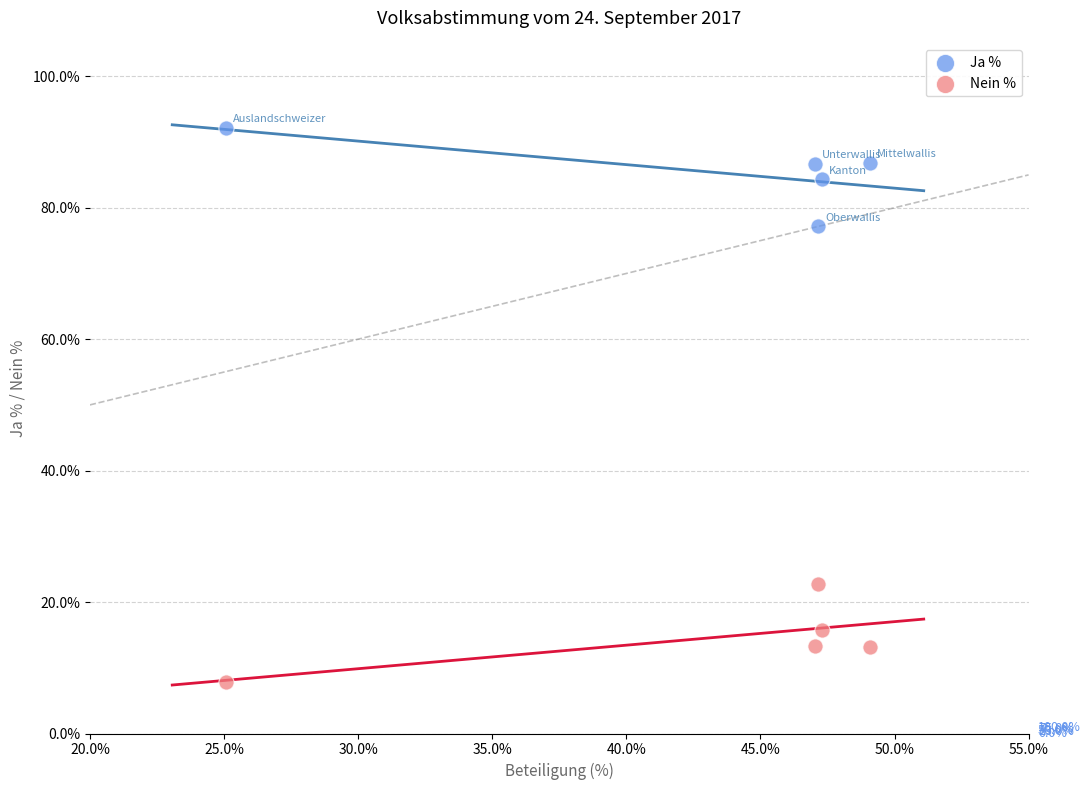

Across all data points, what is the range of X values (max minus min)?

24.0